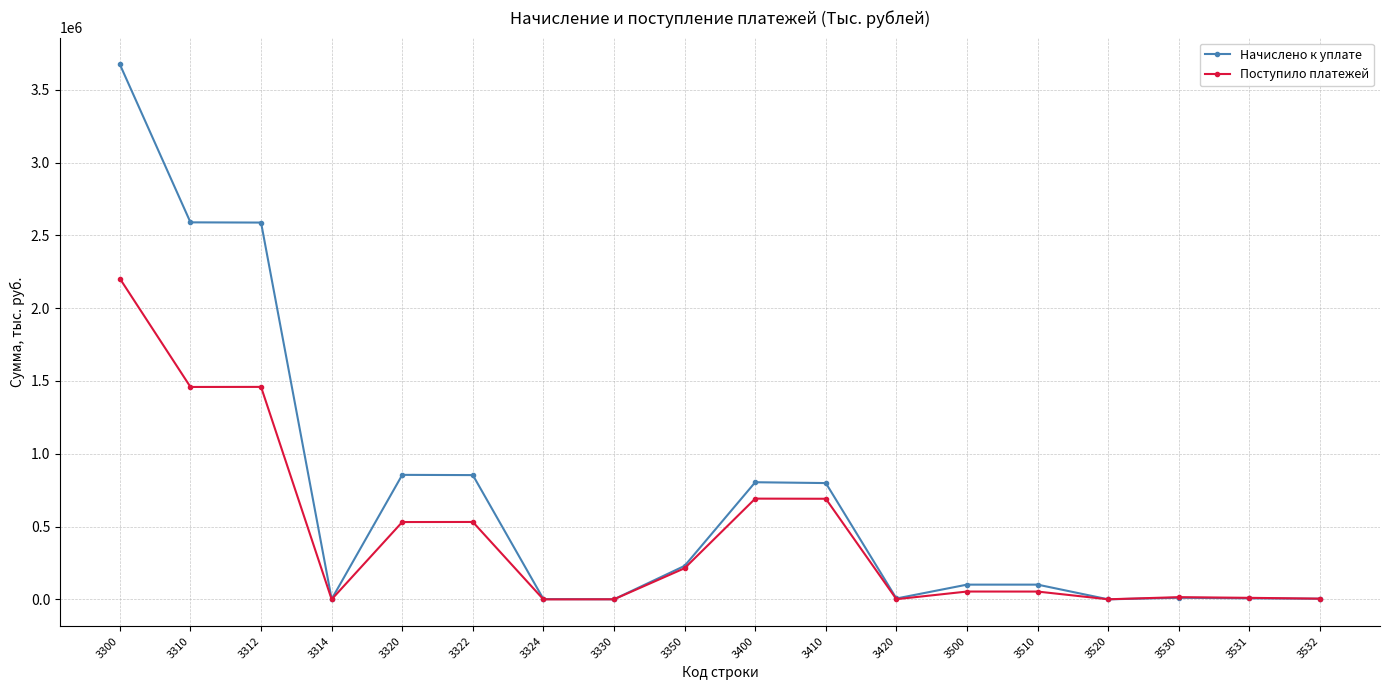

What is the average value of the Начислено к уплате series?

701436